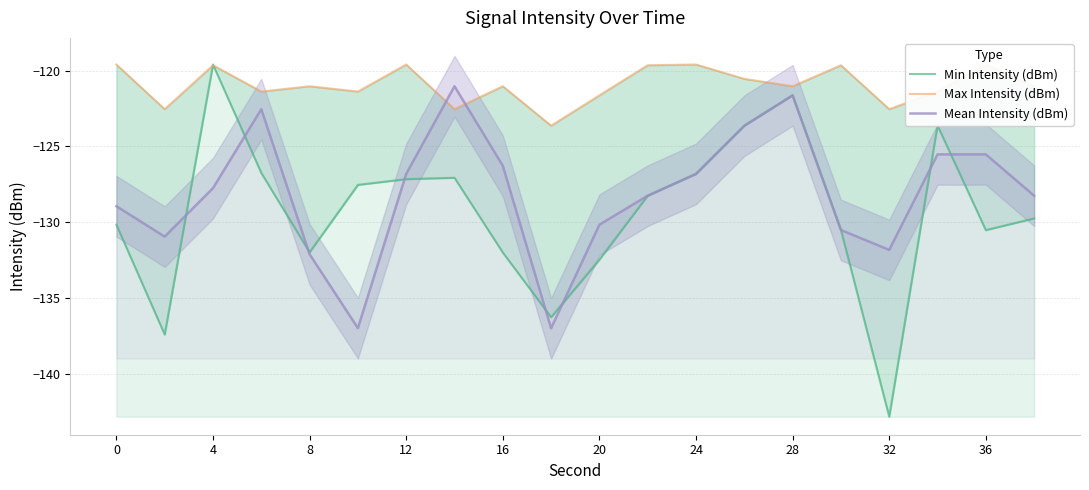

What is the sum of all Max Intensity (dBm) values?

-2419.1